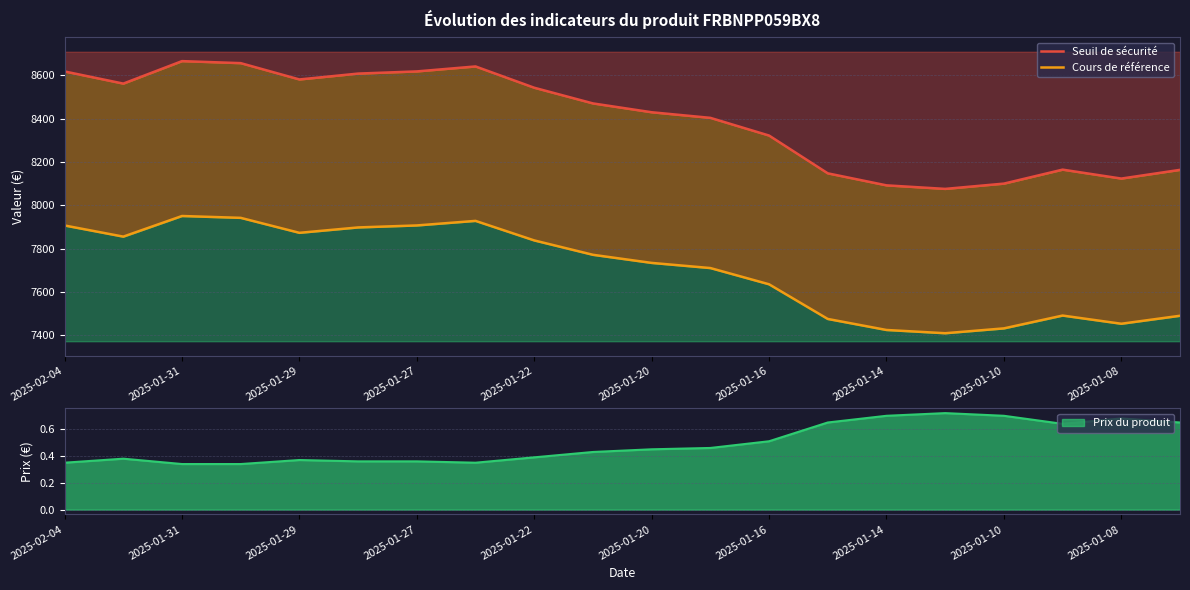

How many data points in Cours de référence are above 7770?

10